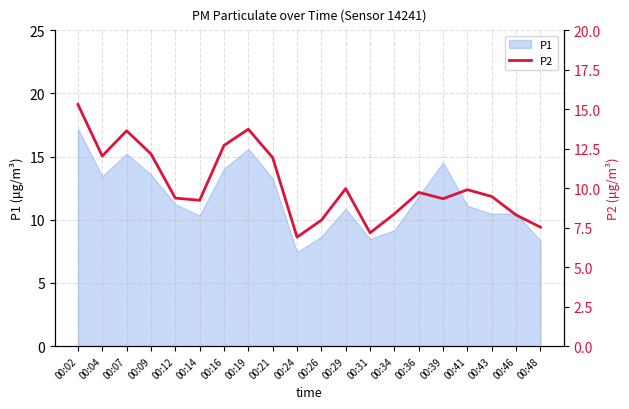

Is it true that P1 equals 11.2 at 00:12?

True